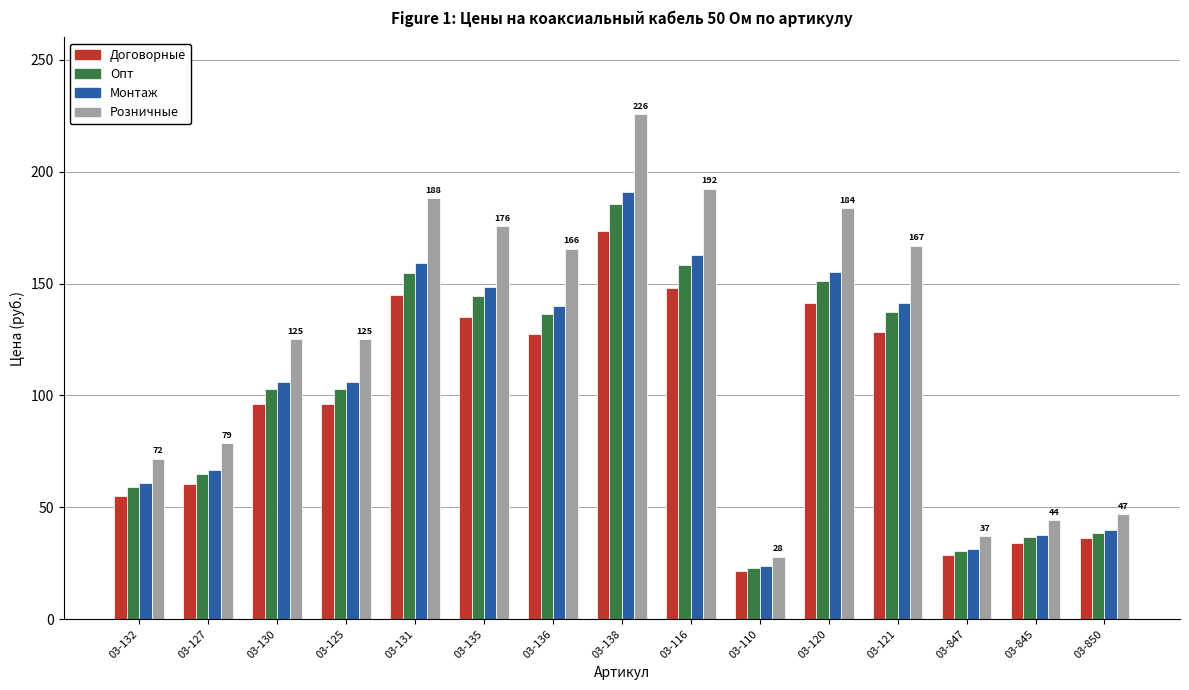

At which category is the sum across all series the highest?

03-138